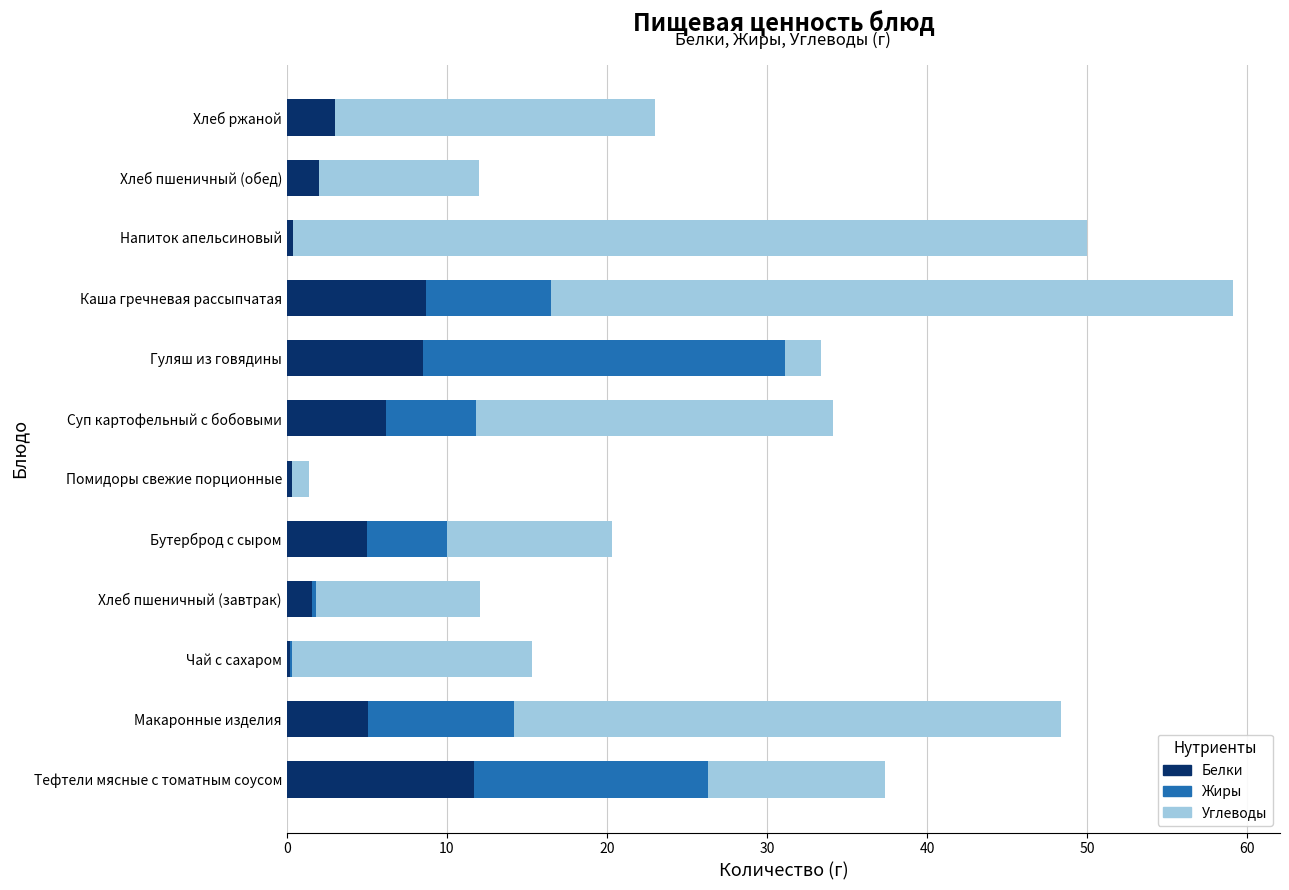

The Белки series shows 3.9 at Гуляш из говядины. True or false?

False